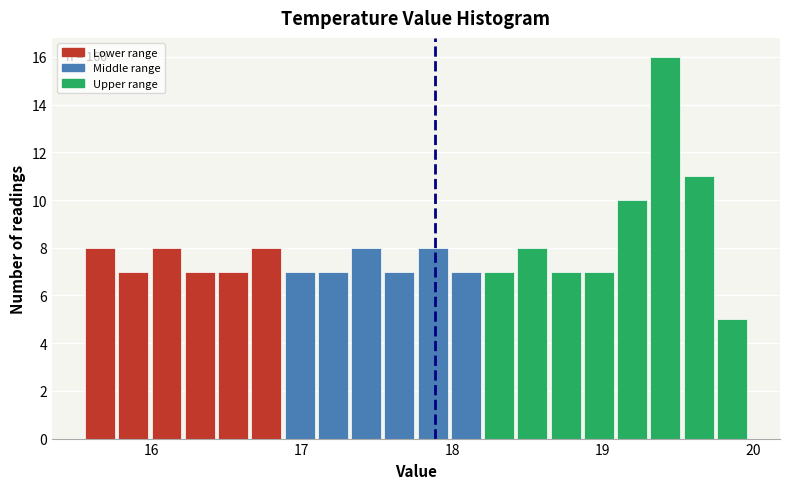

Read against the x-axis, roughly where is the centre of the tallest bar?

19.4